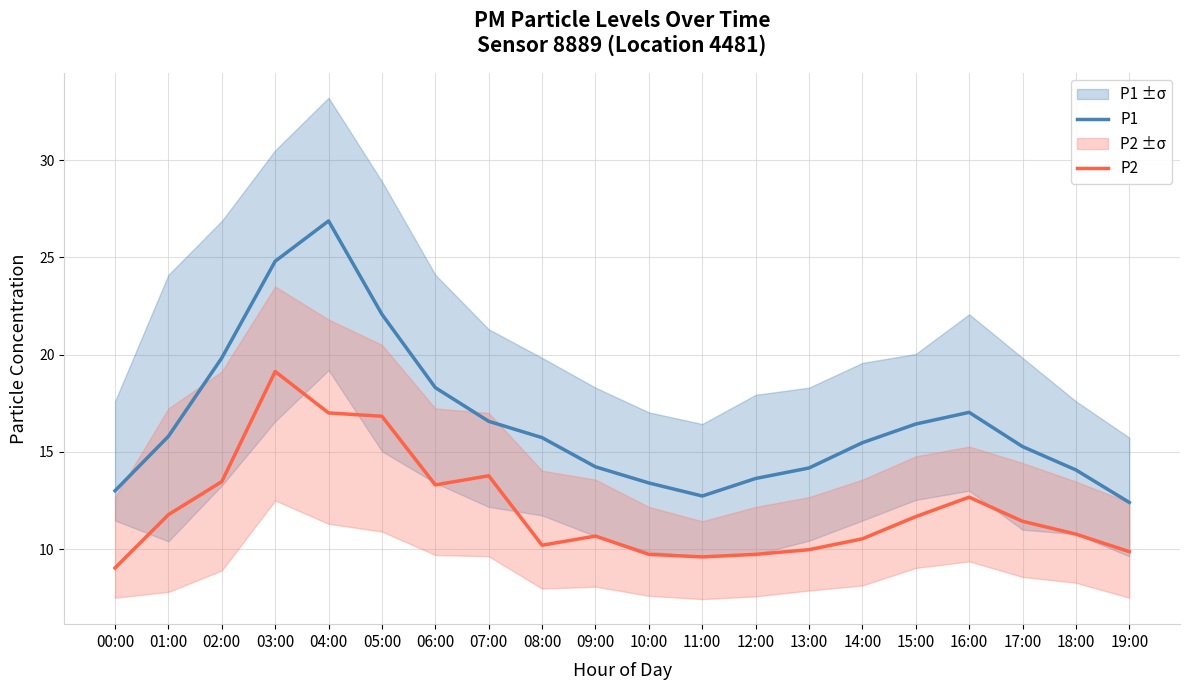

What is the sum of the P1 values at 16:00 and 11:00?

29.8